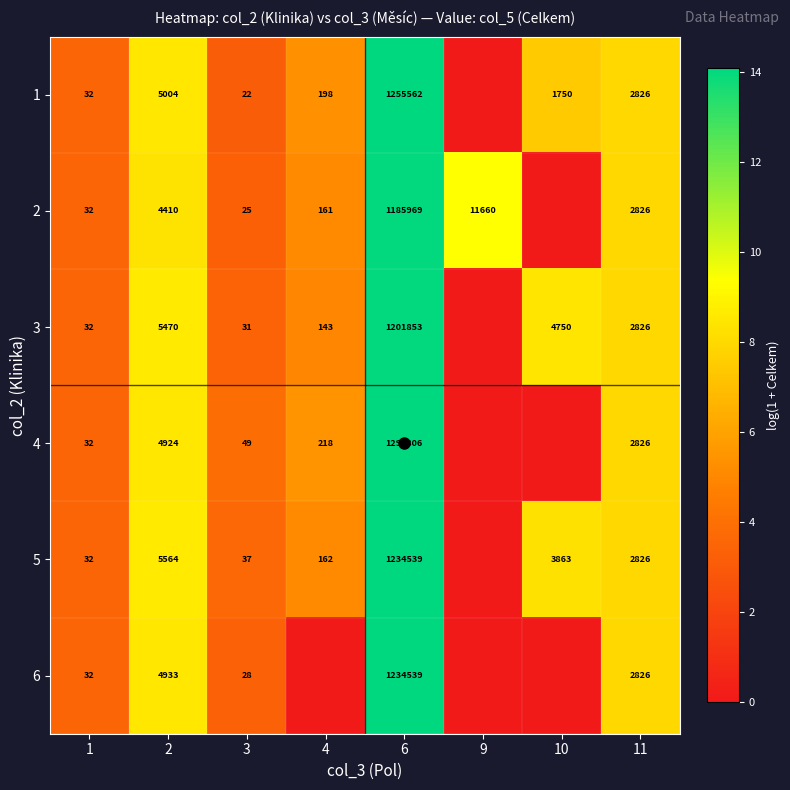

The 4 series shows 1179 at 2. True or false?

False